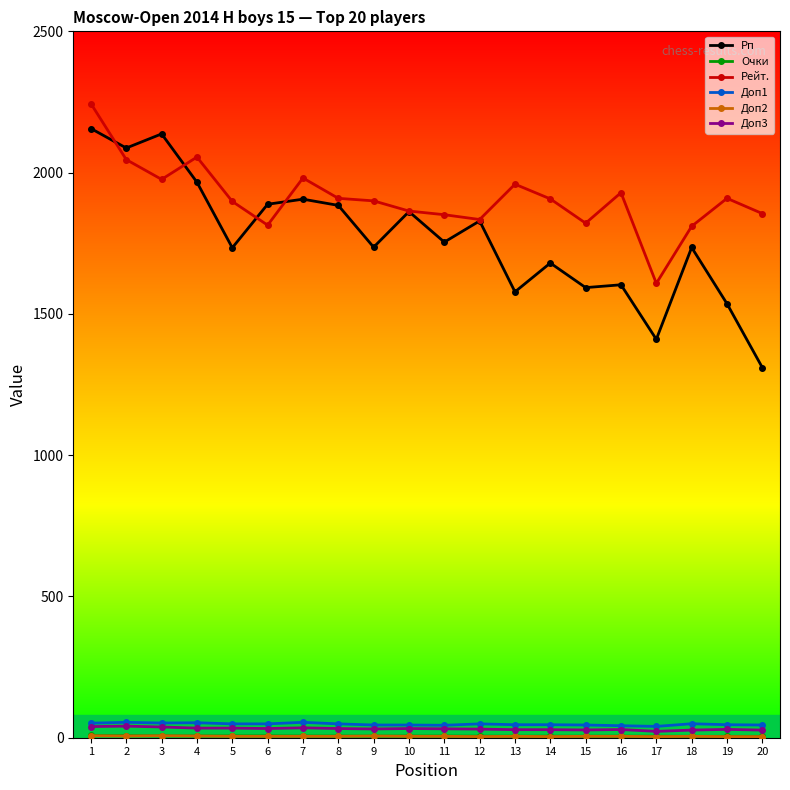

Where does the Рейт. series first go above 1907?

1